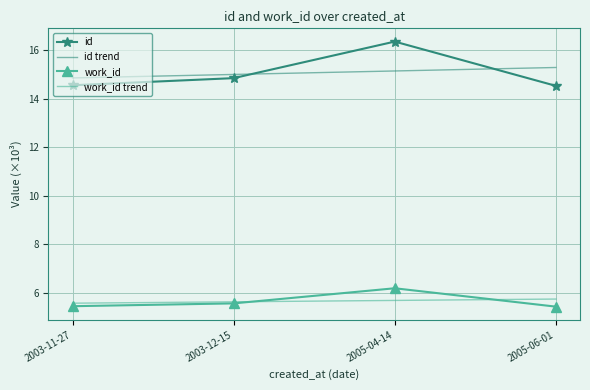

The value of work_id at 2005-06-01 is 8.5. True or false?

False